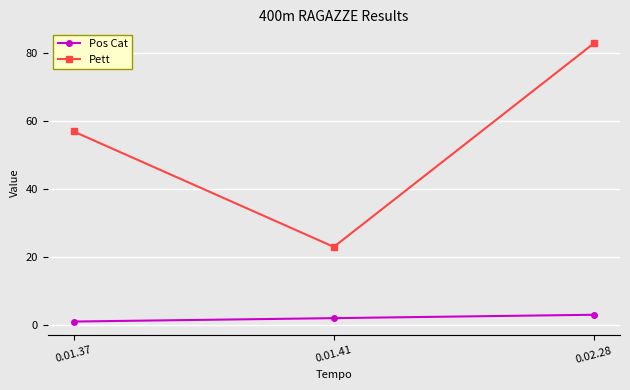

Which series has the largest total across all categories?

Pett